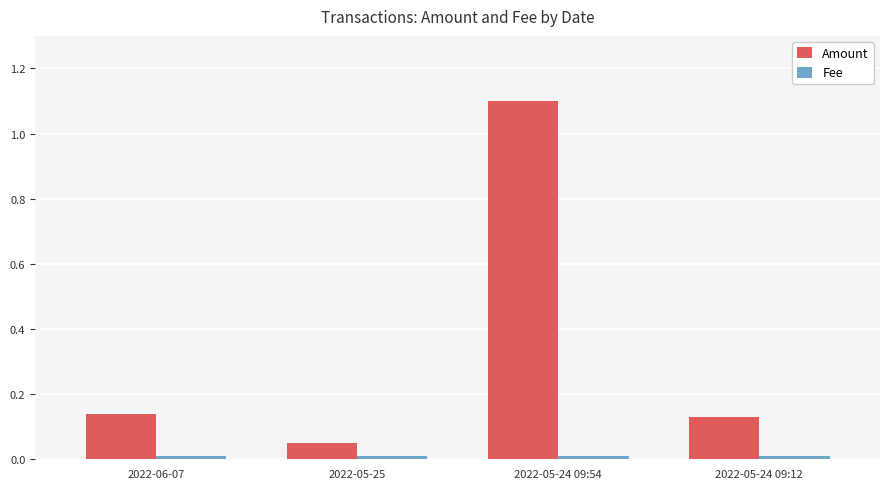

What is the greatest value displayed?

1.1